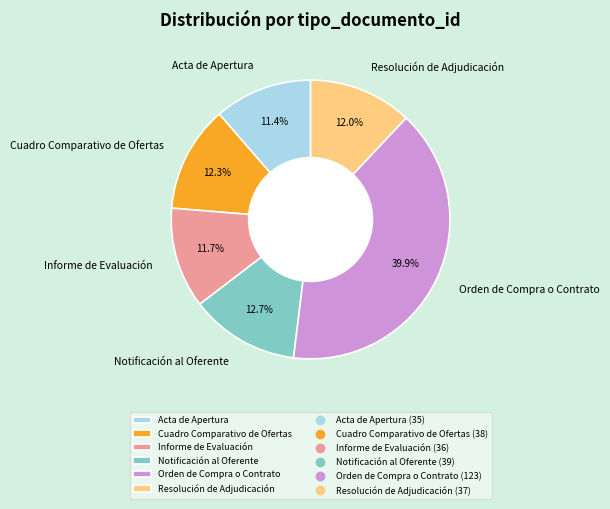

Combined, do Cuadro Comparativo de Ofertas and Informe de Evaluación account for over 50%?

No